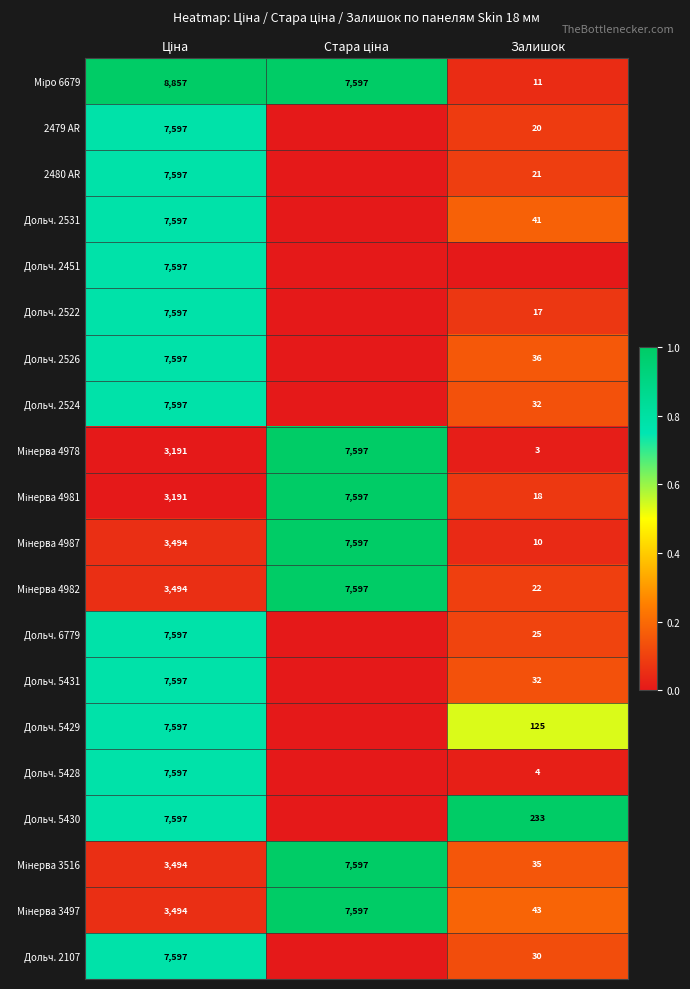

What is the maximum value for Мінерва 4981?

1.0